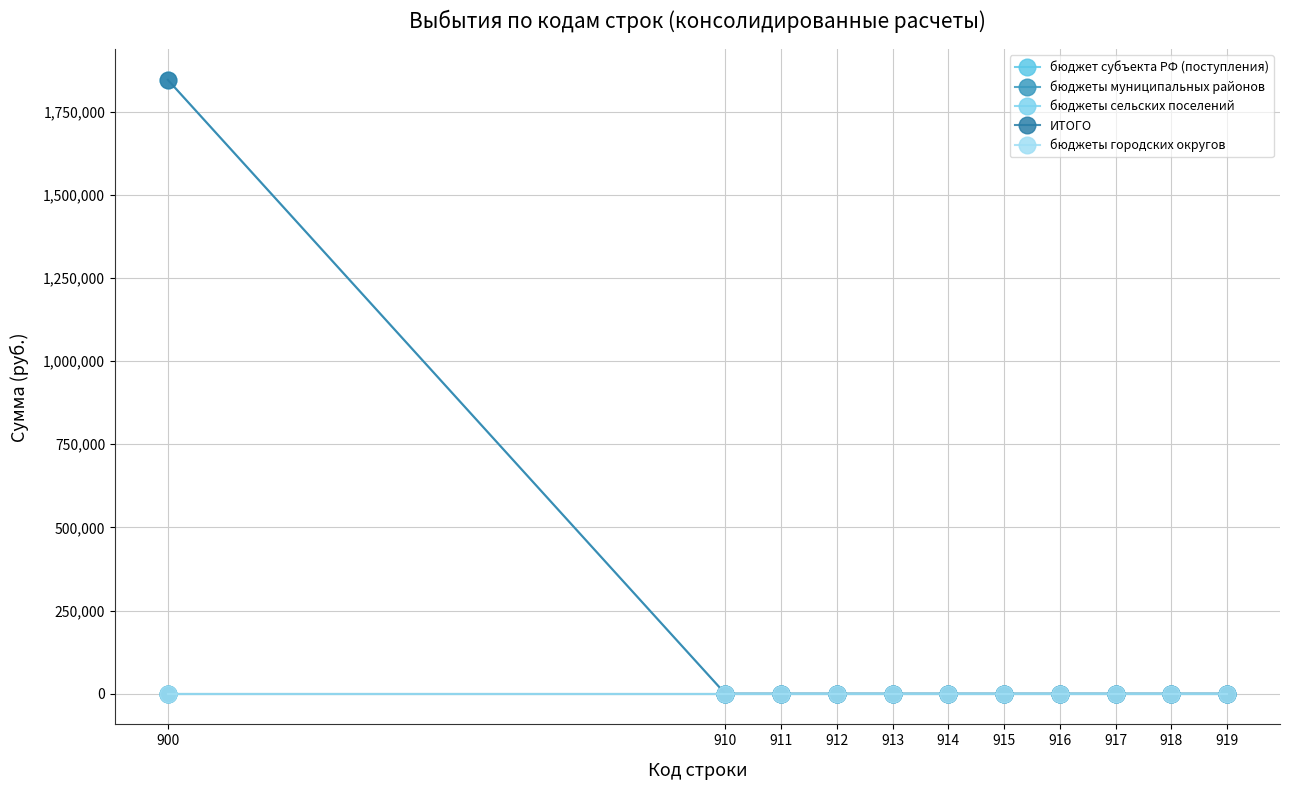

True or false: бюджет субъекта РФ (поступления) and бюджеты городских округов intersect in this chart.

False